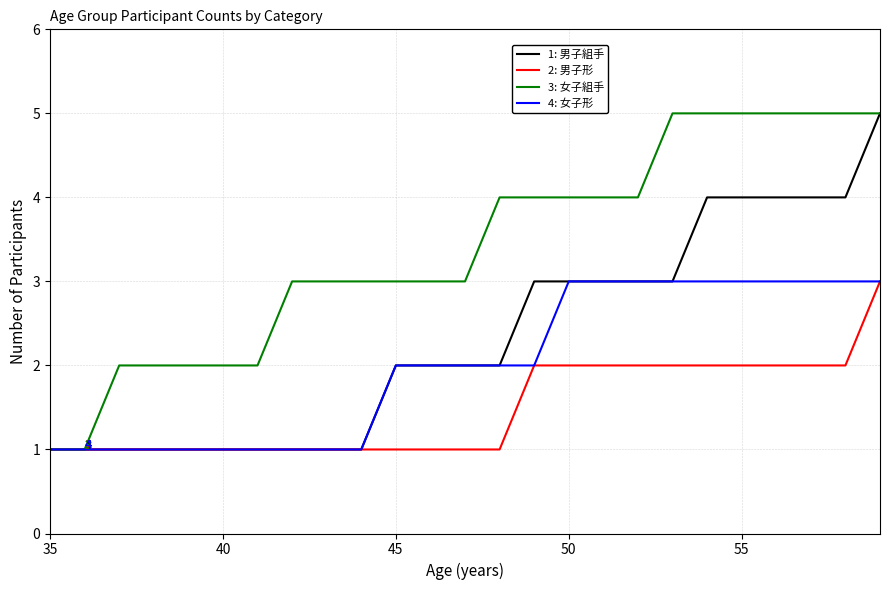

Which series has the largest total across all categories?

3: 女子組手